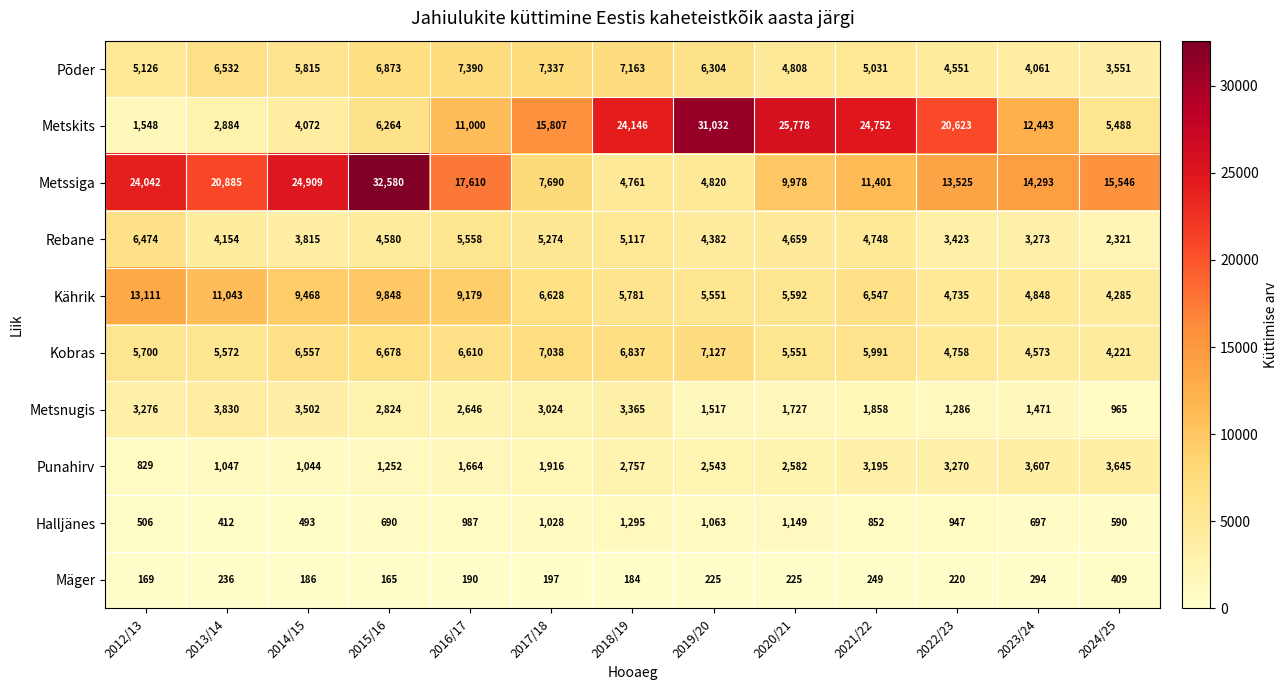

At 2022/23, list the series in order from largest to smallest.

Metskits, Metssiga, Kobras, Kährik, Põder, Rebane, Punahirv, Metsnugis, Halljänes, Mäger